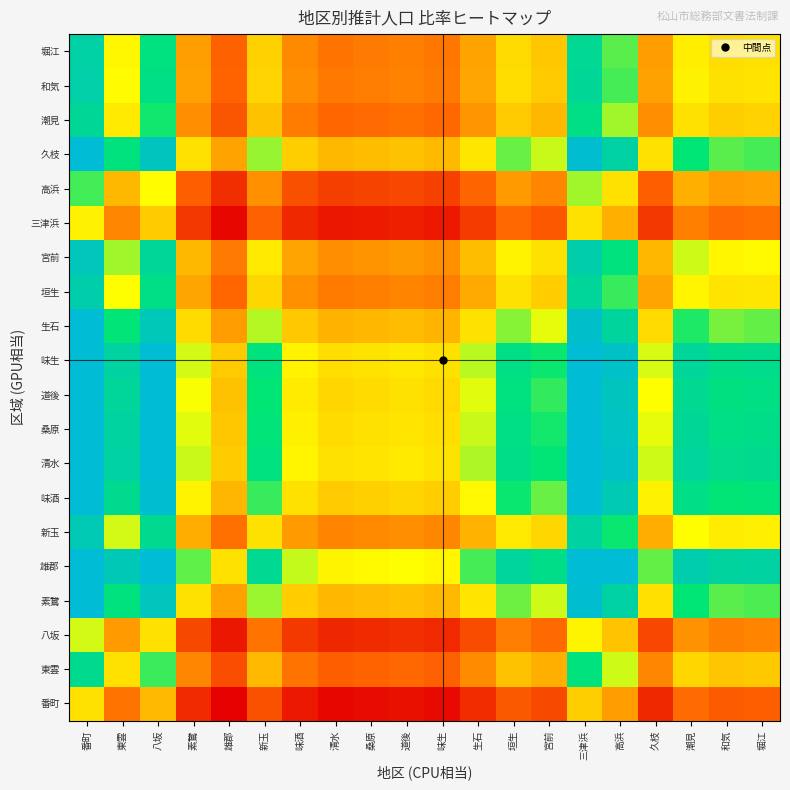

Which has a higher value, 味酒 or 素鵞?

素鵞